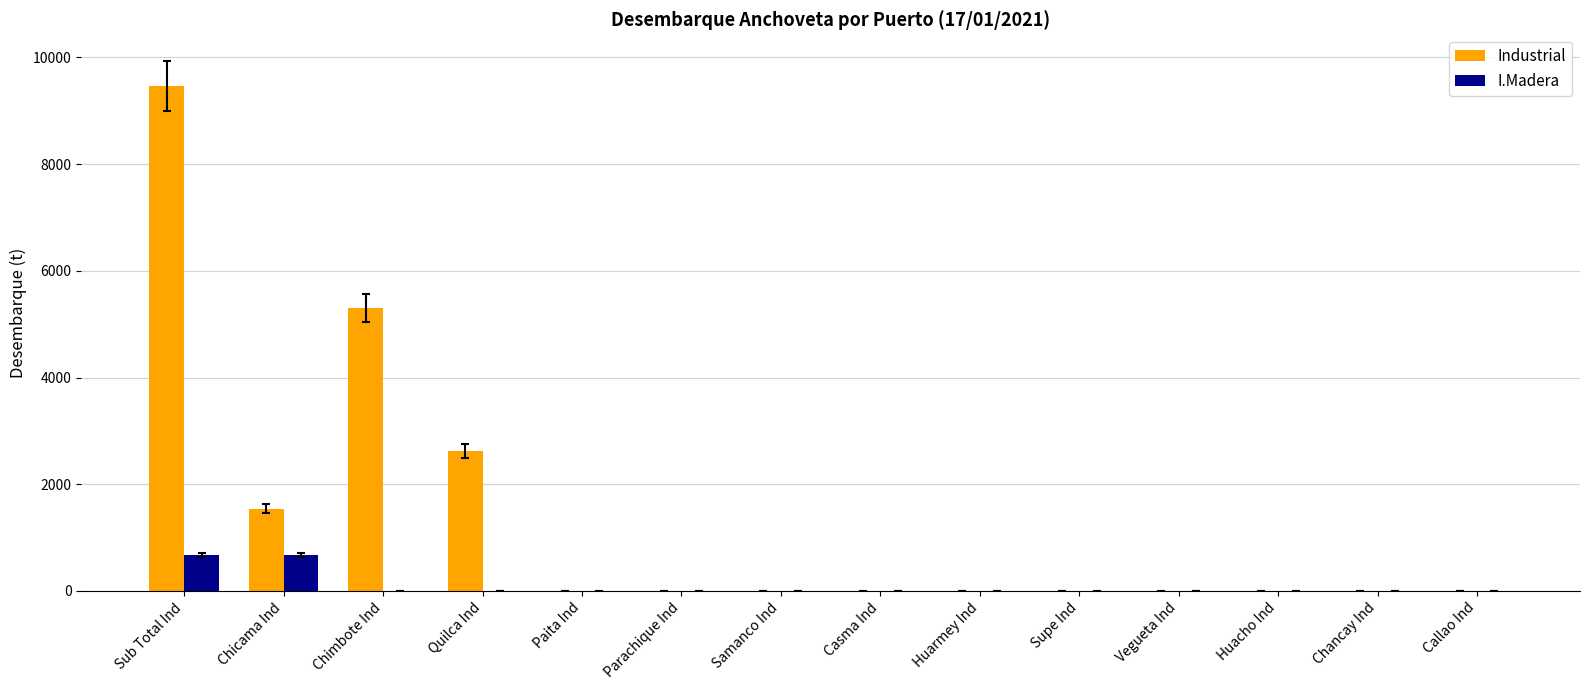

Is it true that I.Madera equals 0.0 at Callao Ind?

True